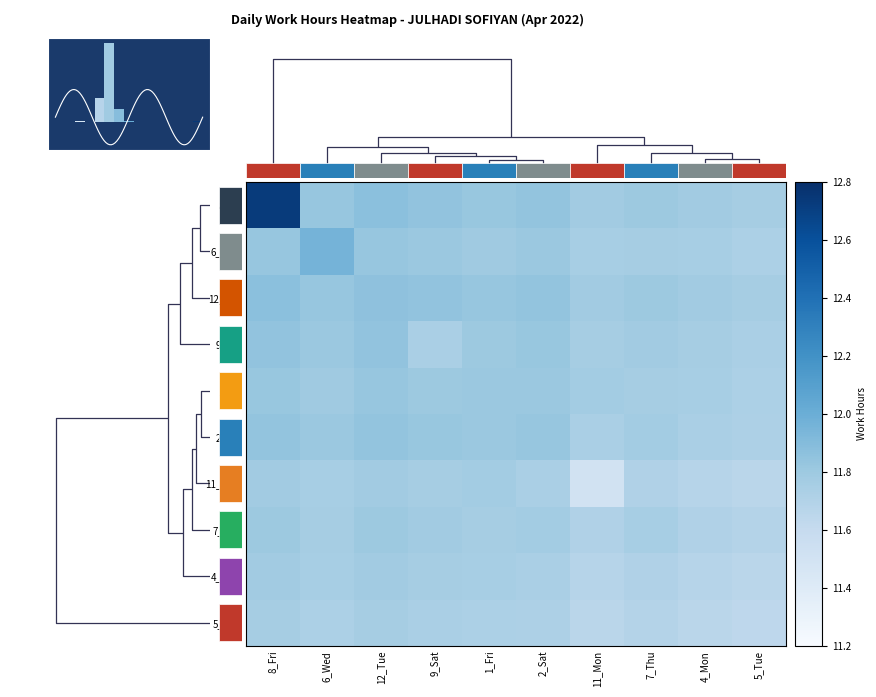

Which series has the largest range (max minus min)?

8_Fri